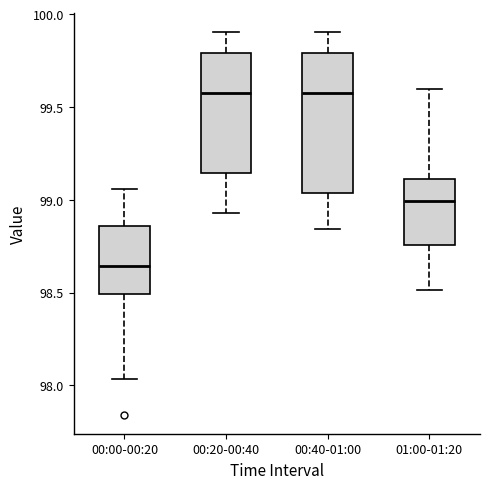

Reading left to right, read every box against the y-axis: the position of its median line, the range the box covers, and the ends of its whiskers. The values are not printed on the chart, so give them approximately, as read against the axis.

00:00-00:20: median 98.65, box 98.50 to 98.85, whiskers 98.05 to 99.05
00:20-00:40: median 99.55, box 99.15 to 99.80, whiskers 98.95 to 99.90
00:40-01:00: median 99.55, box 99.05 to 99.80, whiskers 98.85 to 99.90
01:00-01:20: median 99.00, box 98.75 to 99.10, whiskers 98.50 to 99.60